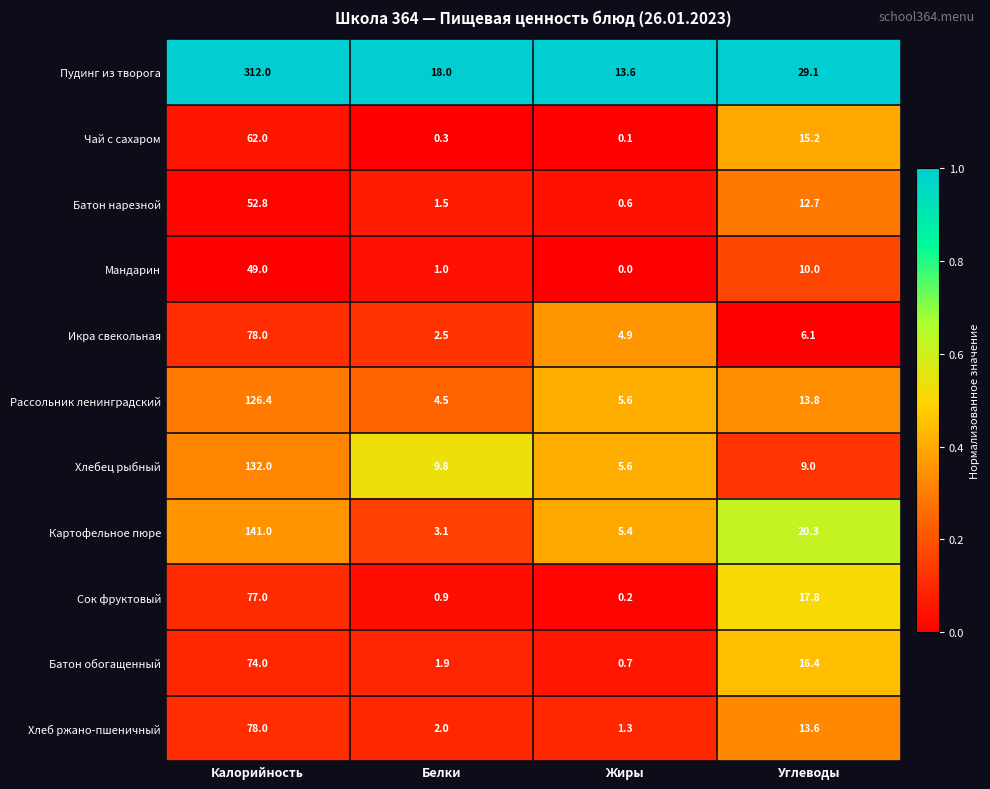

List the labels in order of Сок фруктовый value, largest first.

Калорийность, Углеводы, Белки, Жиры